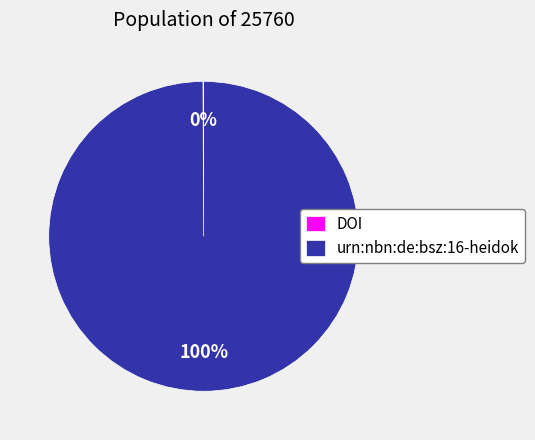

Which category accounts for the majority?

urn:nbn:de:bsz:16-heidok